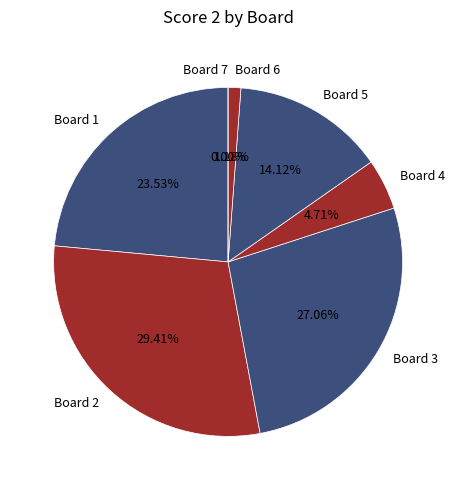

What is the ratio of the value at 1 to the value at 5?

1.7